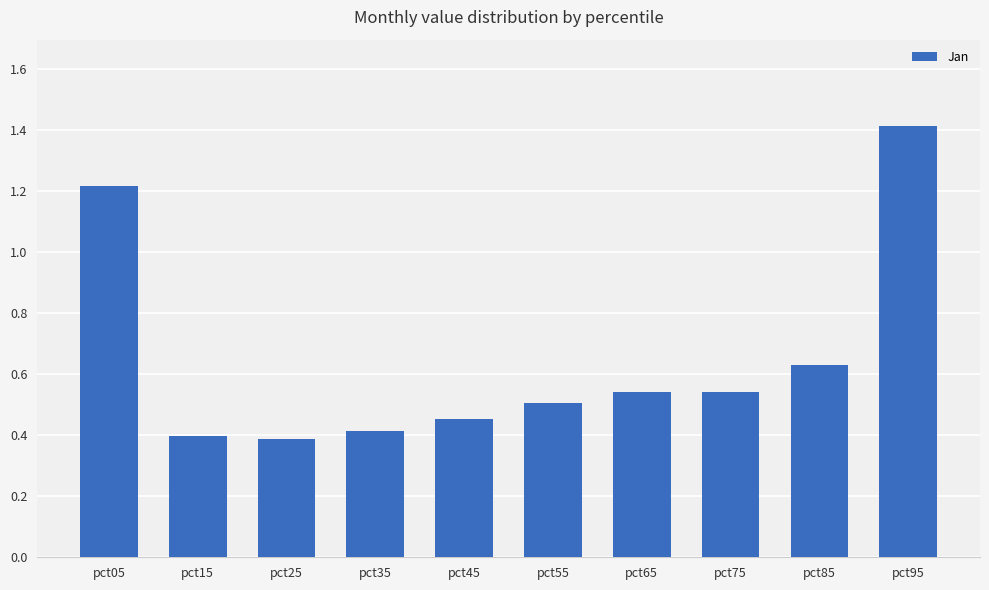

What is the difference between the maximum and minimum values?

1.0